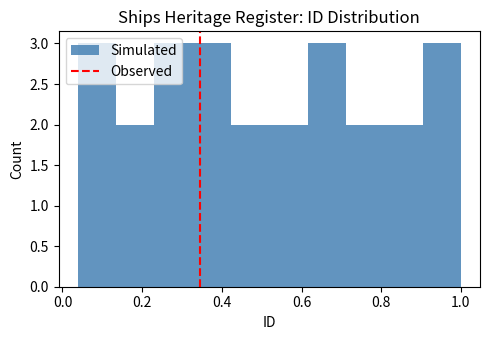

What is the height of the bar covering 0.72 to 0.80 on the x-axis? Neither the bar edges nor the heights are printed on the chart, so give them approximately, as read against the axes.

2